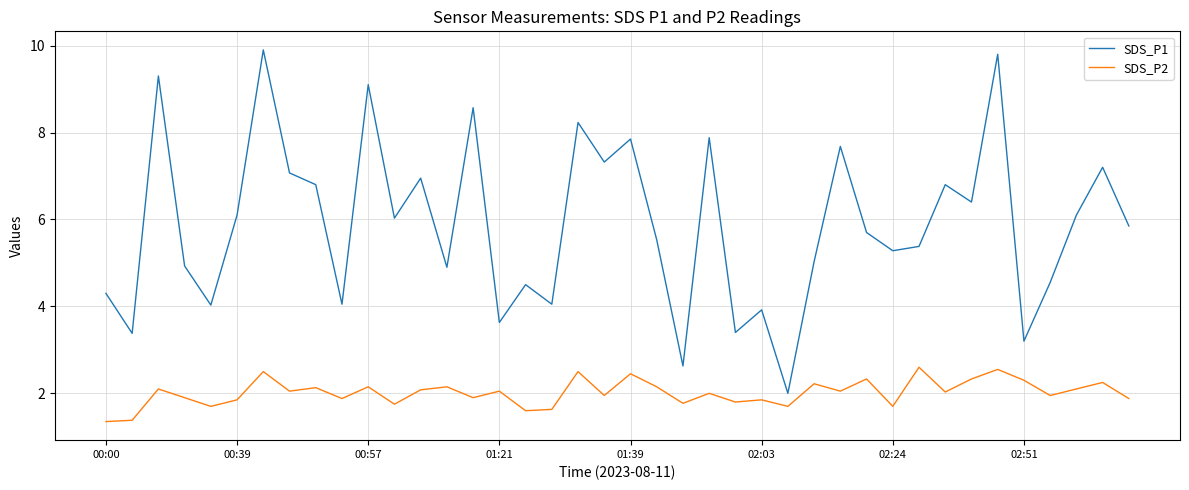

True or false: SDS_P2 and SDS_P1 intersect in this chart.

False